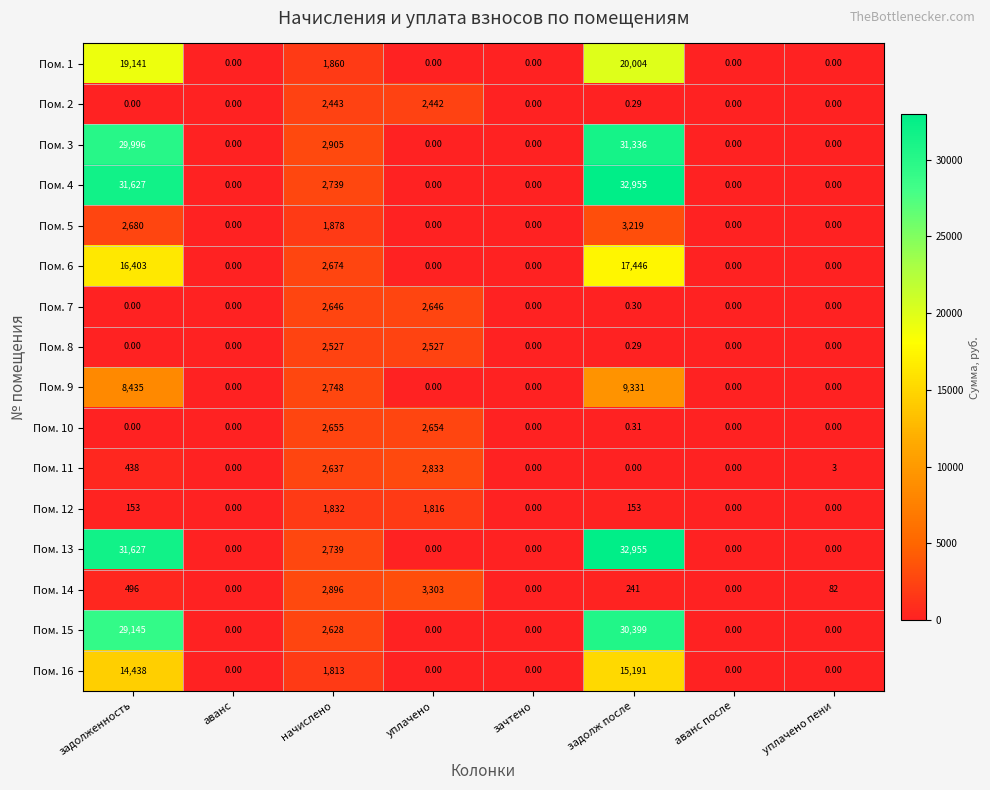

At which category is the sum across all series the highest?

задолж после